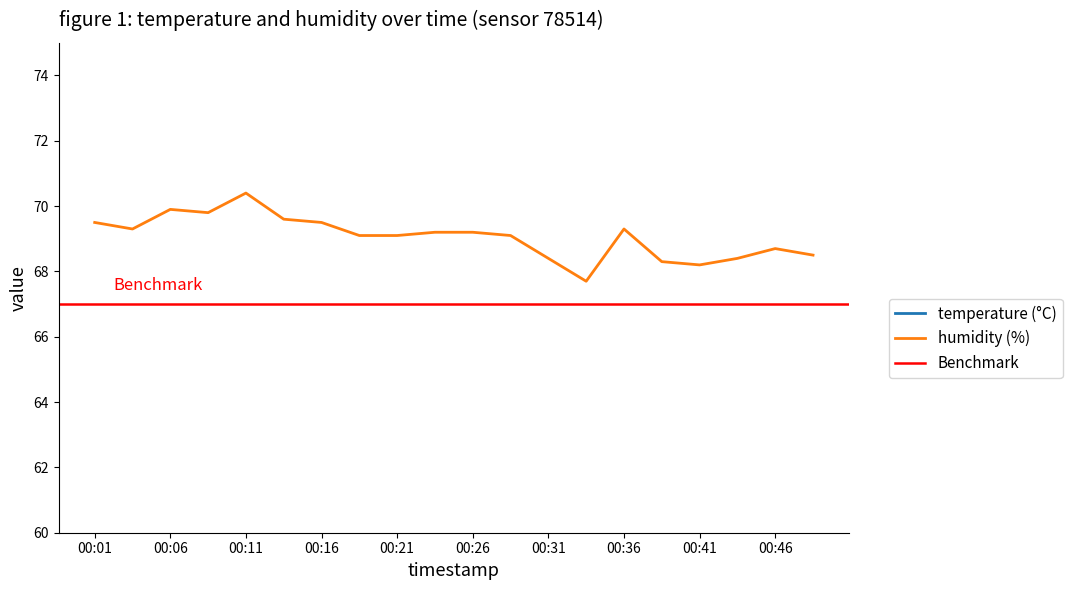

What is the average value of the temperature series?

17.9